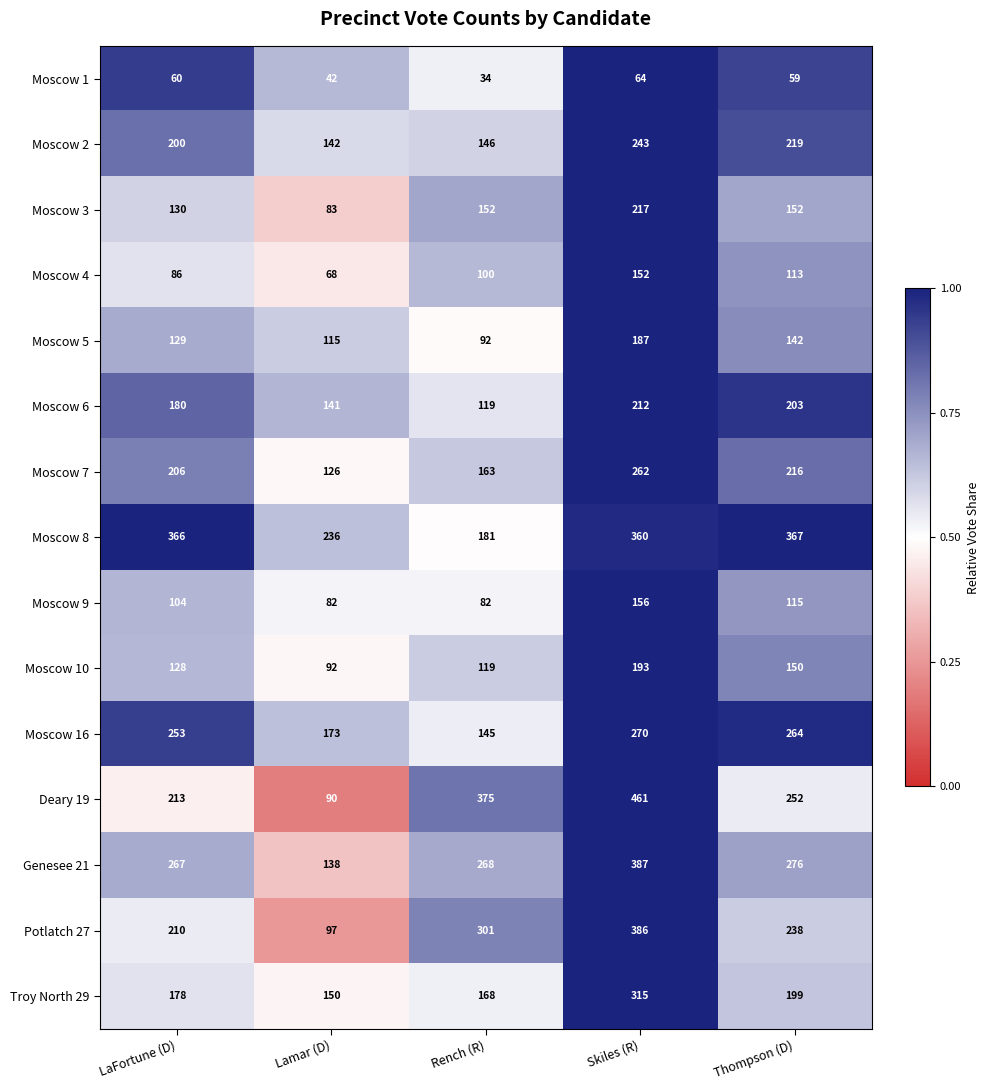

Which series changed the most between LaFortune (D) and Lamar (D)?

Moscow 8